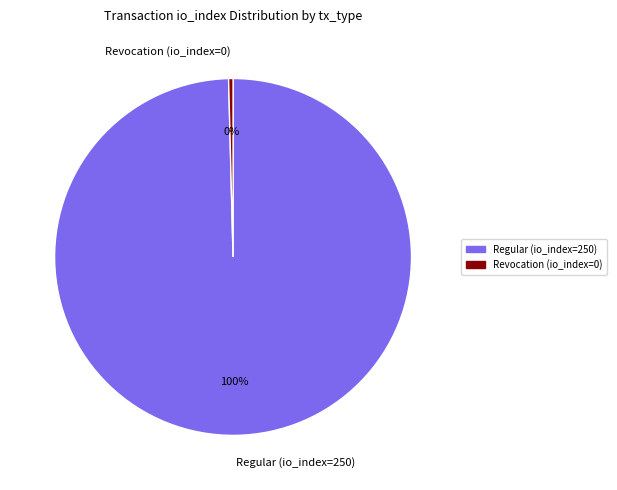

Is it true that Regular (io_index=250) is 88% of the pie?

False